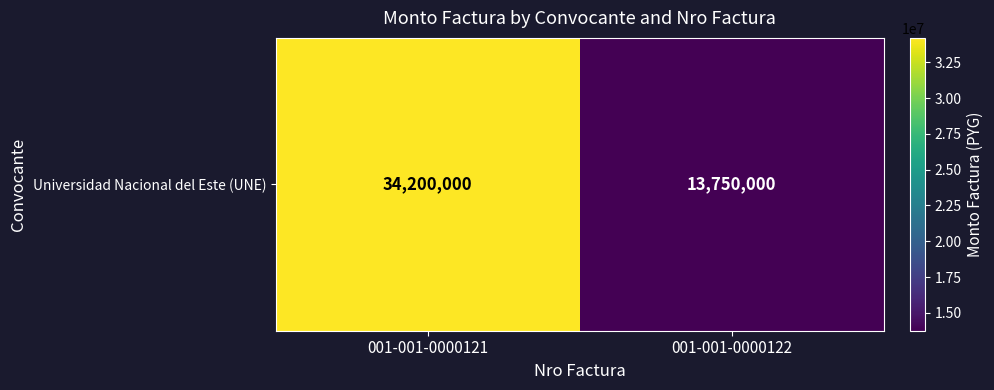

The chart shows a value of 34200000 at 001-001-0000121. True or false?

True